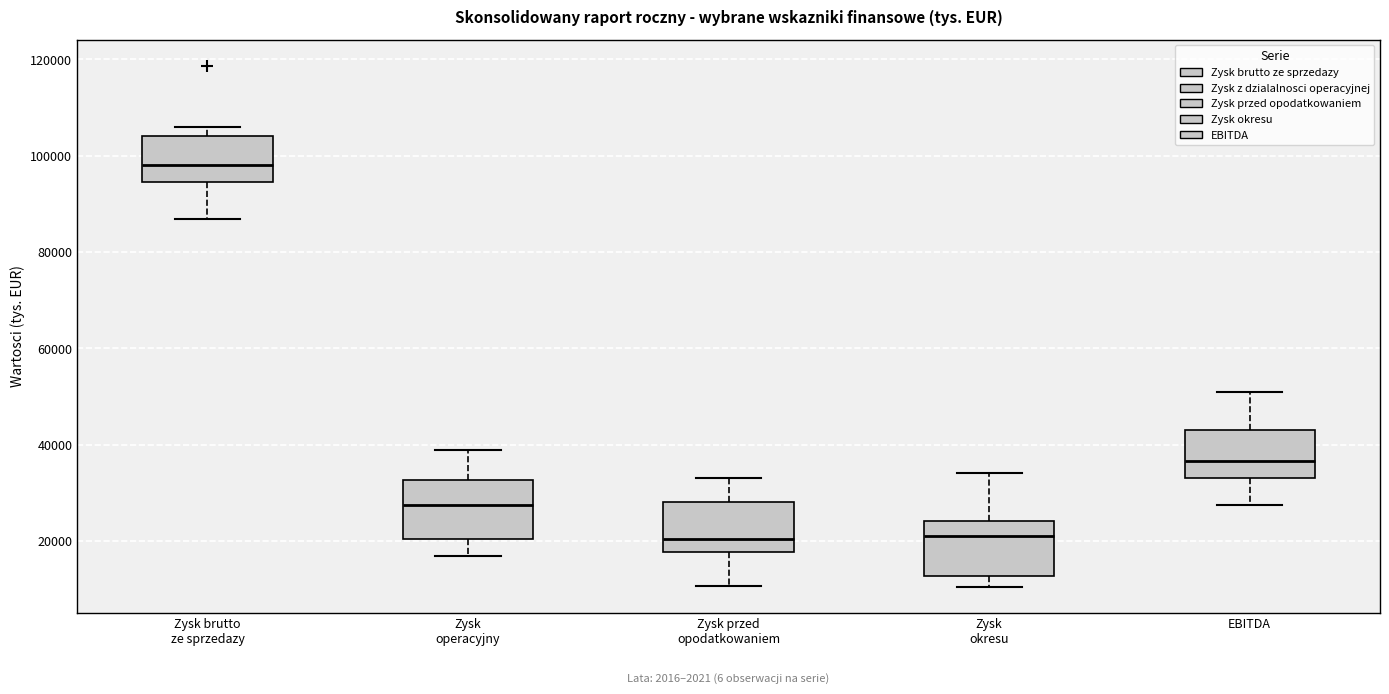

Reading left to right, read every box against the y-axis: the position of its median line, the range the box covers, and the ends of its whiskers. The values are not printed on the chart, so give them approximately, as read against the axis.

Zysk brutto ze sprzedazy: median 98000, box 94000 to 104000, whiskers 86000 to 106000
Zysk operacyjny: median 28000, box 20000 to 32000, whiskers 16000 to 40000
Zysk przed opodatkowaniem: median 20000, box 18000 to 28000, whiskers 10000 to 34000
Zysk okresu: median 22000, box 12000 to 24000, whiskers 10000 to 34000
EBITDA: median 36000, box 34000 to 44000, whiskers 28000 to 50000